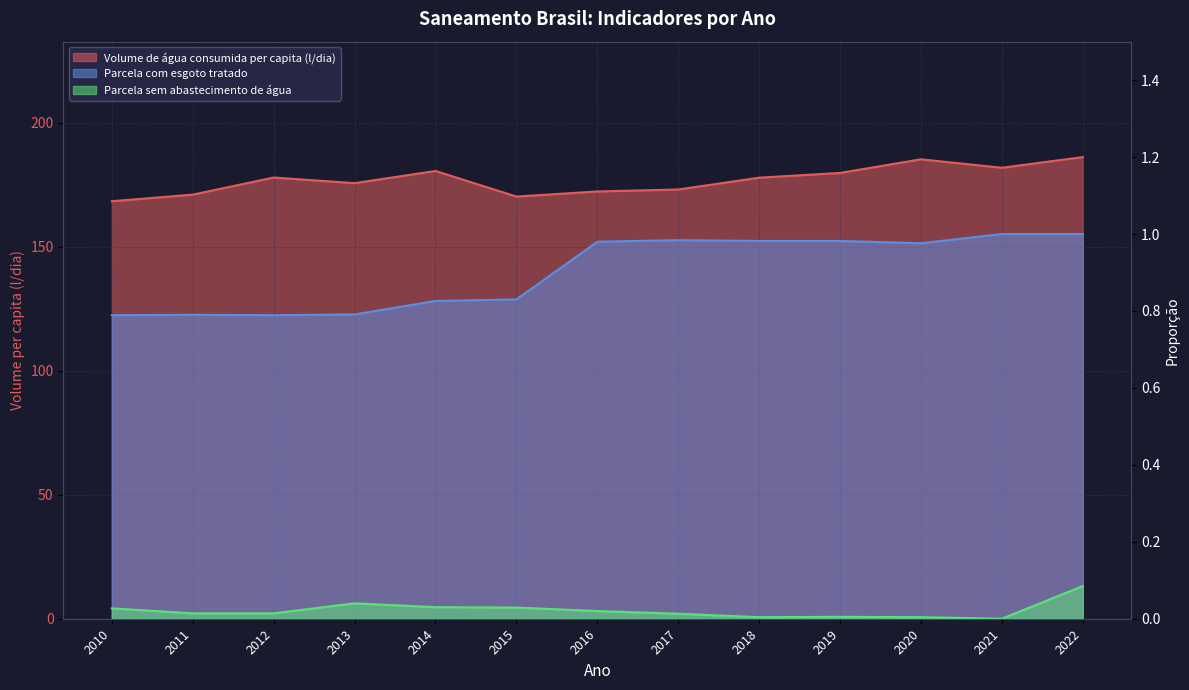

True or false: Parcela sem abastecimento de água has a value of 0.1 at 2022.

True